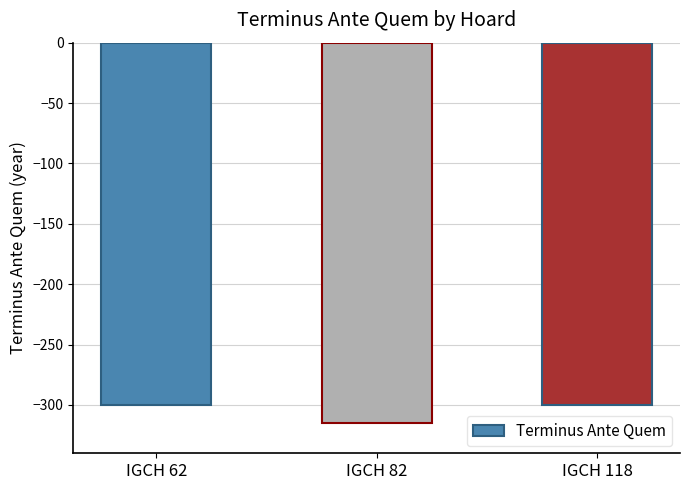

What is the value of the 1st bar from the left?

-300